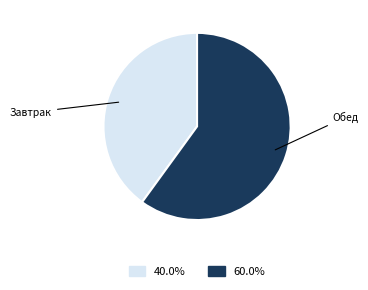

Is there any slice that represents more than half of the pie?

Yes